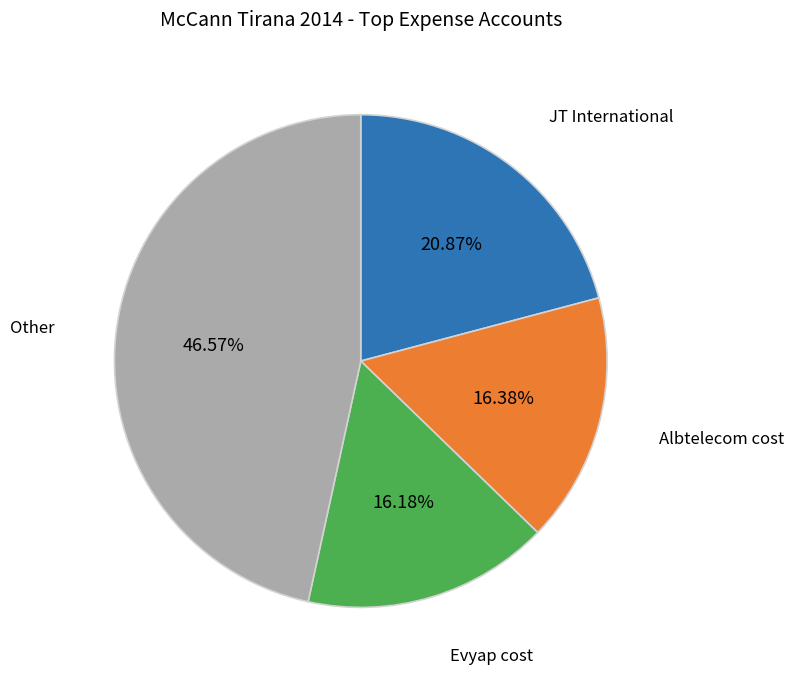

To the nearest percent, what is the average slice percentage?

25%